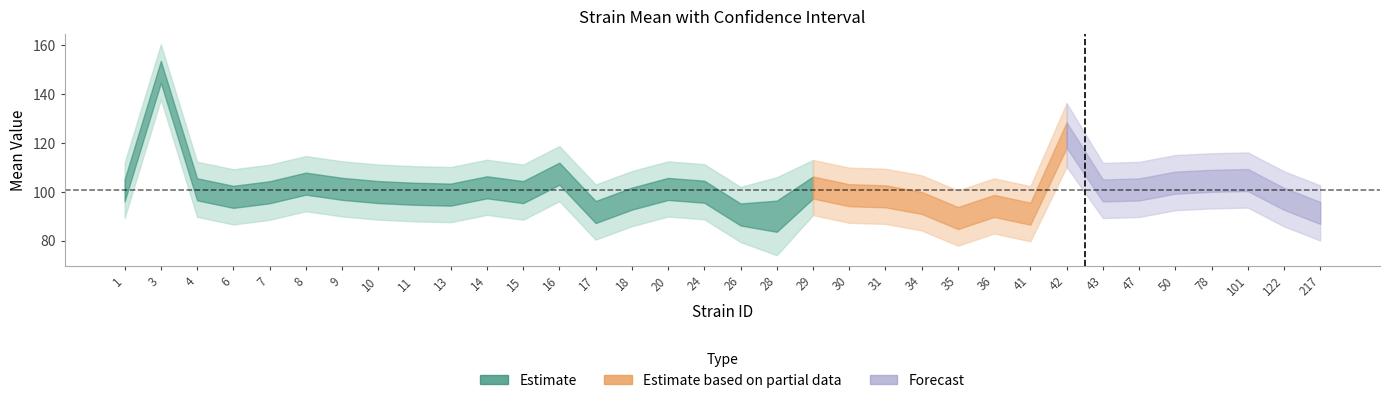

At which label does lowercl first exceed 88?

1